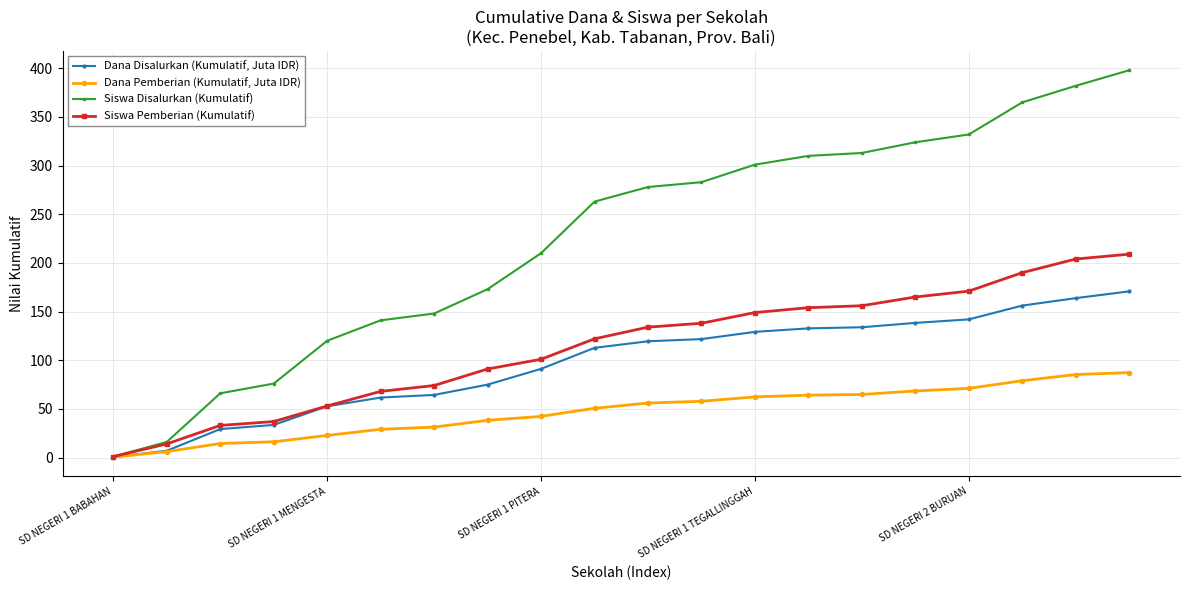

What is the value of the Siswa Pemberian (Kumulatif) point at the 11th from the left?

134.0